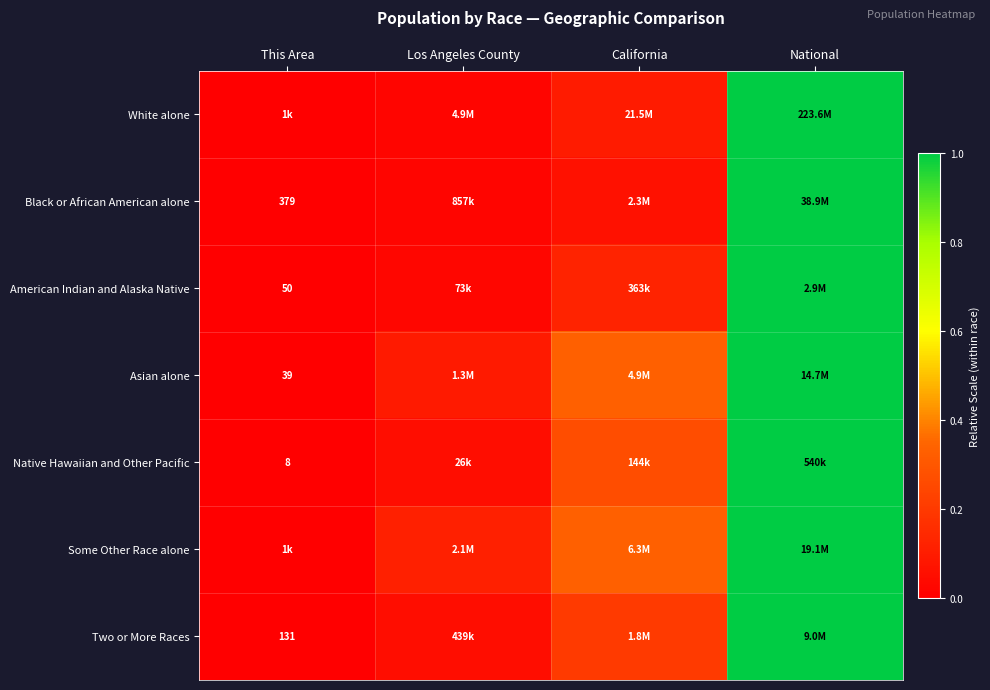

Is it true that Asian alone equals -0.6 at This Area?

False